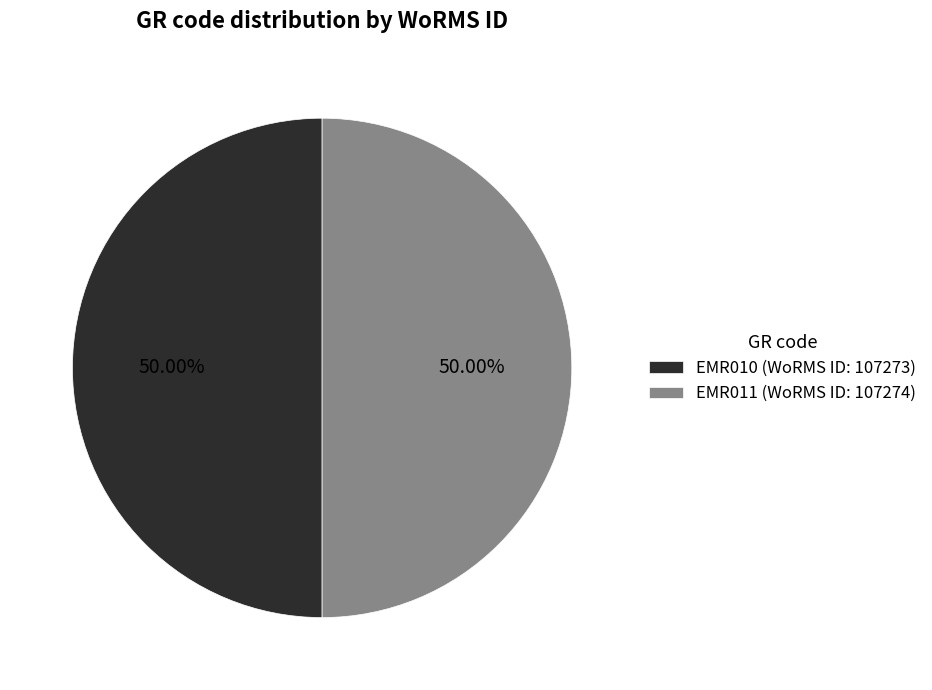

How many segments does this pie chart have?

2